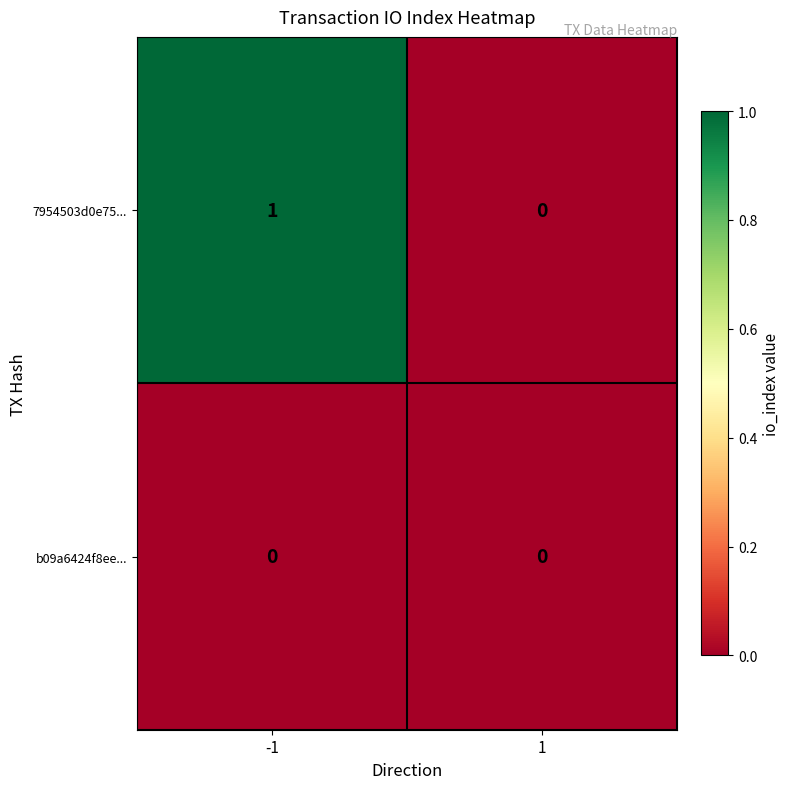

Reading right to left, transcribe all the data shown in this chart.

7954503d0e75...: 0	1
b09a6424f8ee...: 0	0